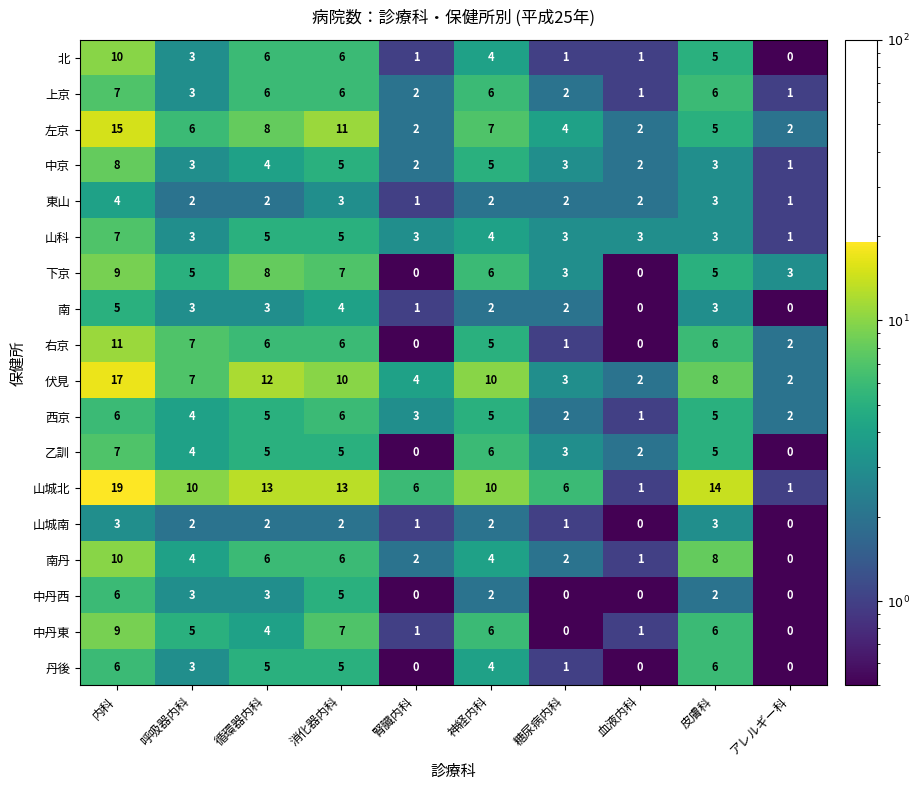

What is the smallest value displayed?

0